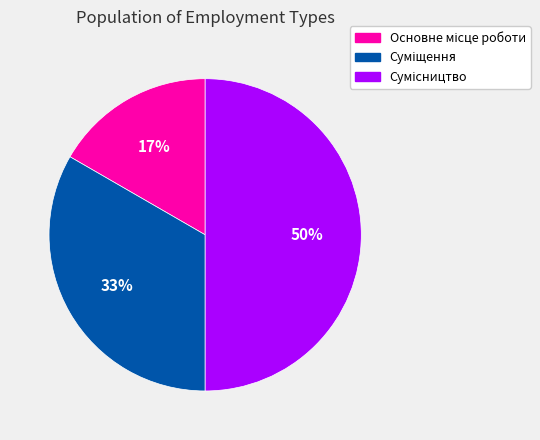

To the nearest percent, what is the average slice percentage?

33%